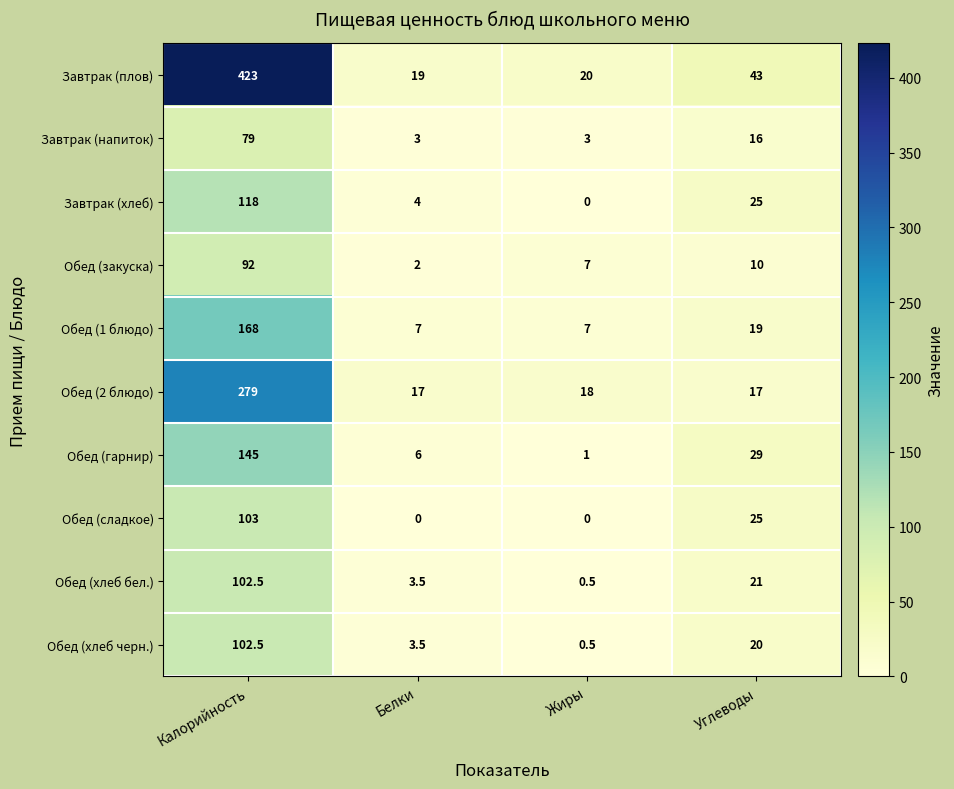

Is the value of Обед (гарнир) at Жиры greater than the value of Завтрак (плов) at Калорийность?

No